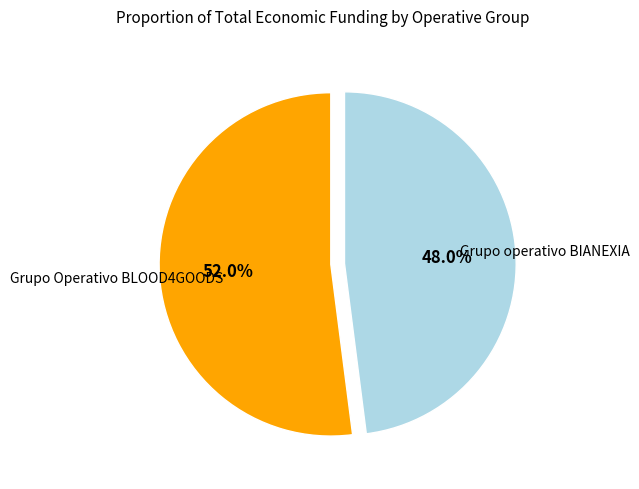

Is there any slice that represents more than half of the pie?

Yes